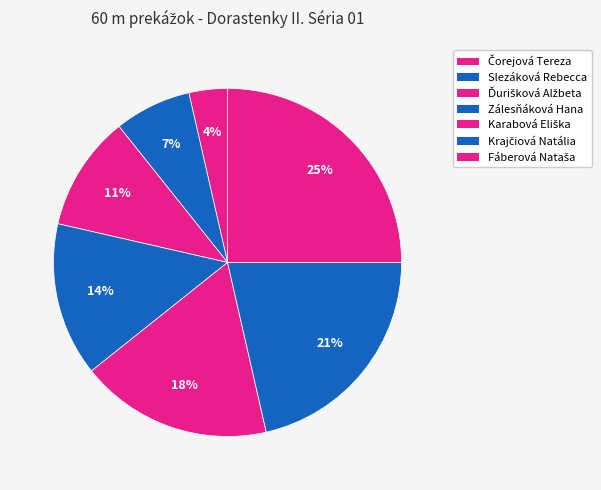

Rank the categories by value from lowest to highest.

Čorejová Tereza, Slezáková Rebecca, Ďurišková Alžbeta, Zálesňáková Hana, Karabová Eliška, Krajčiová Natália, Fáberová Nataša